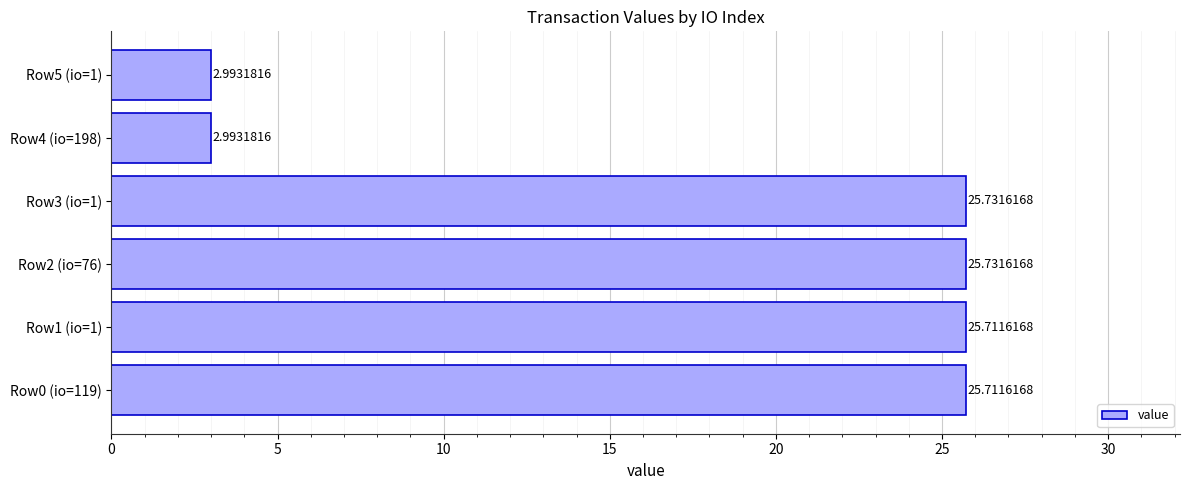

What is the ratio of the value at Row0 (io=119) to the value at Row2 (io=76)?

1.0